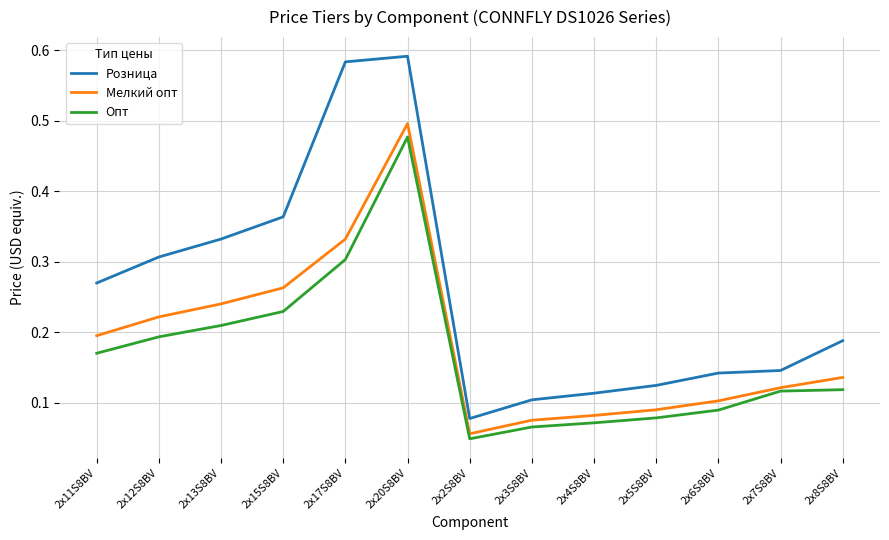

How many distinct data groups are displayed?

3